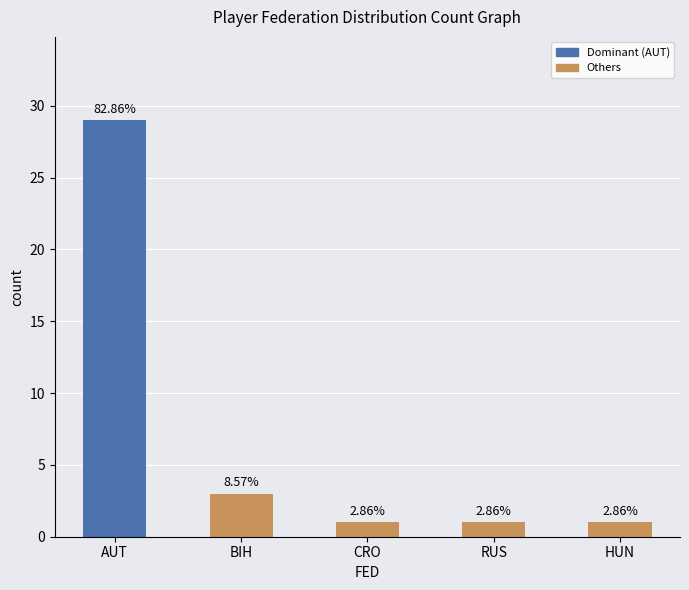

Rank the categories by value from highest to lowest.

AUT, BIH, CRO, RUS, HUN